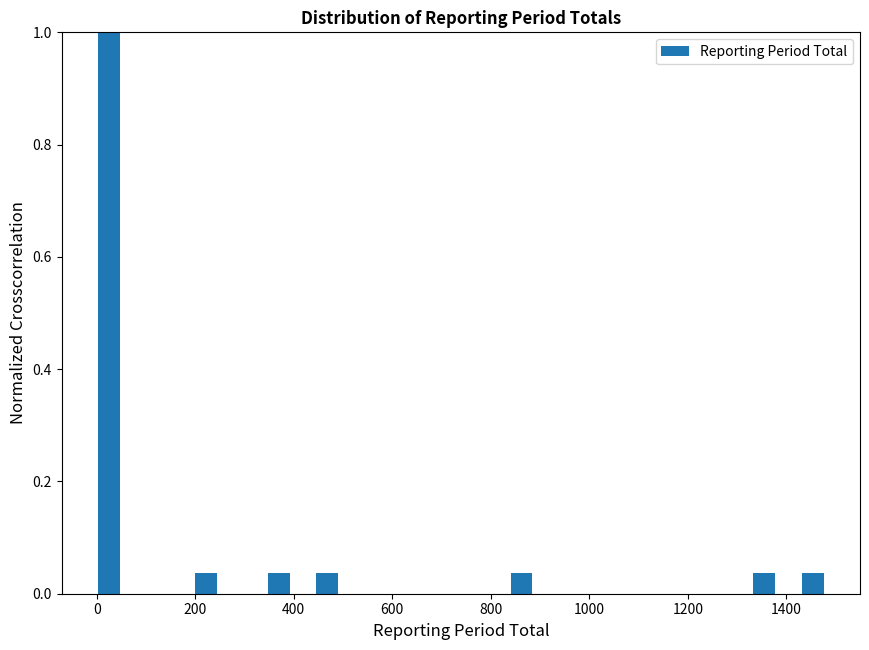

Around what value on the x-axis is the tallest bar? Give the approximate position of its centre, as read against the axis.

20